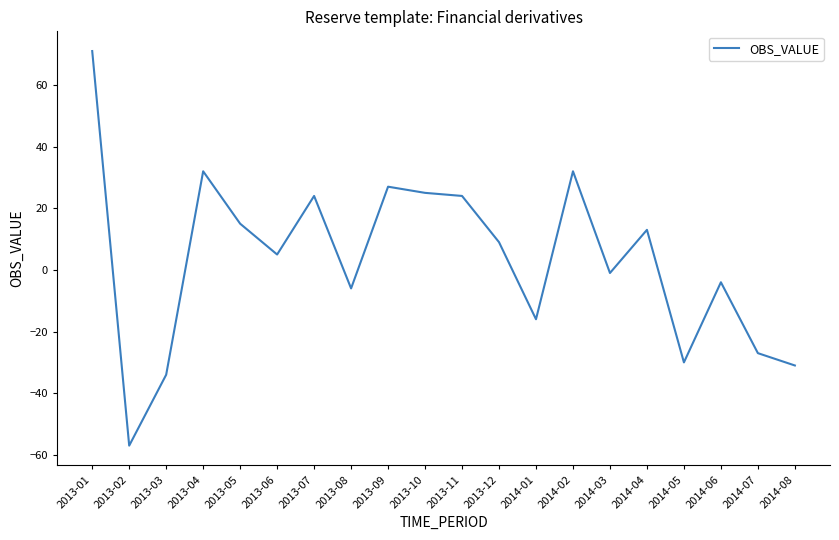

At which label is the value closest to 7?

2013-06